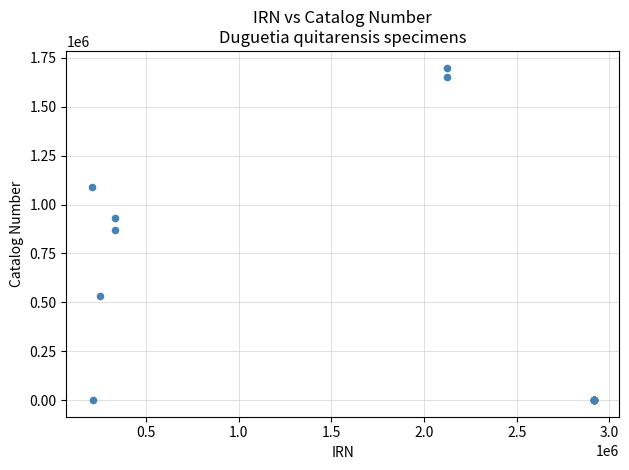

What Y value in the scatter plot is closest to 850414?

870249